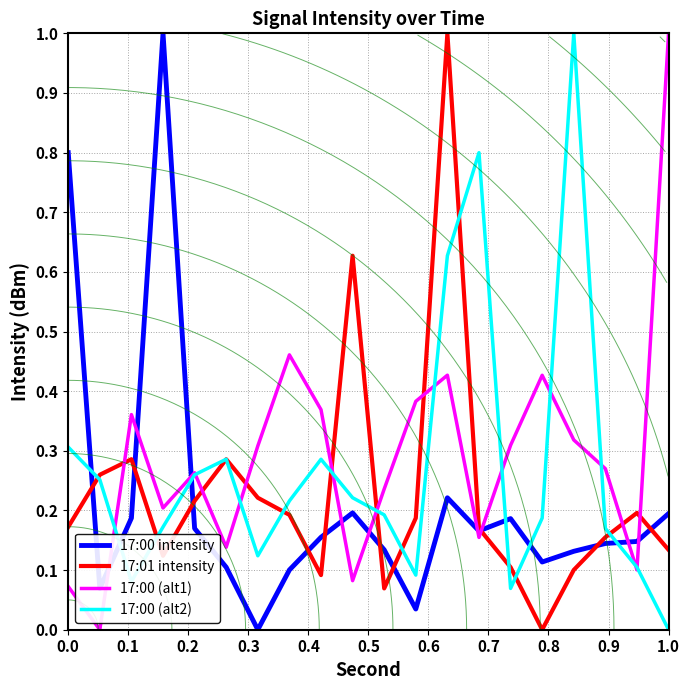

What is the highest value of the 17:00 (alt1) series?

1.0